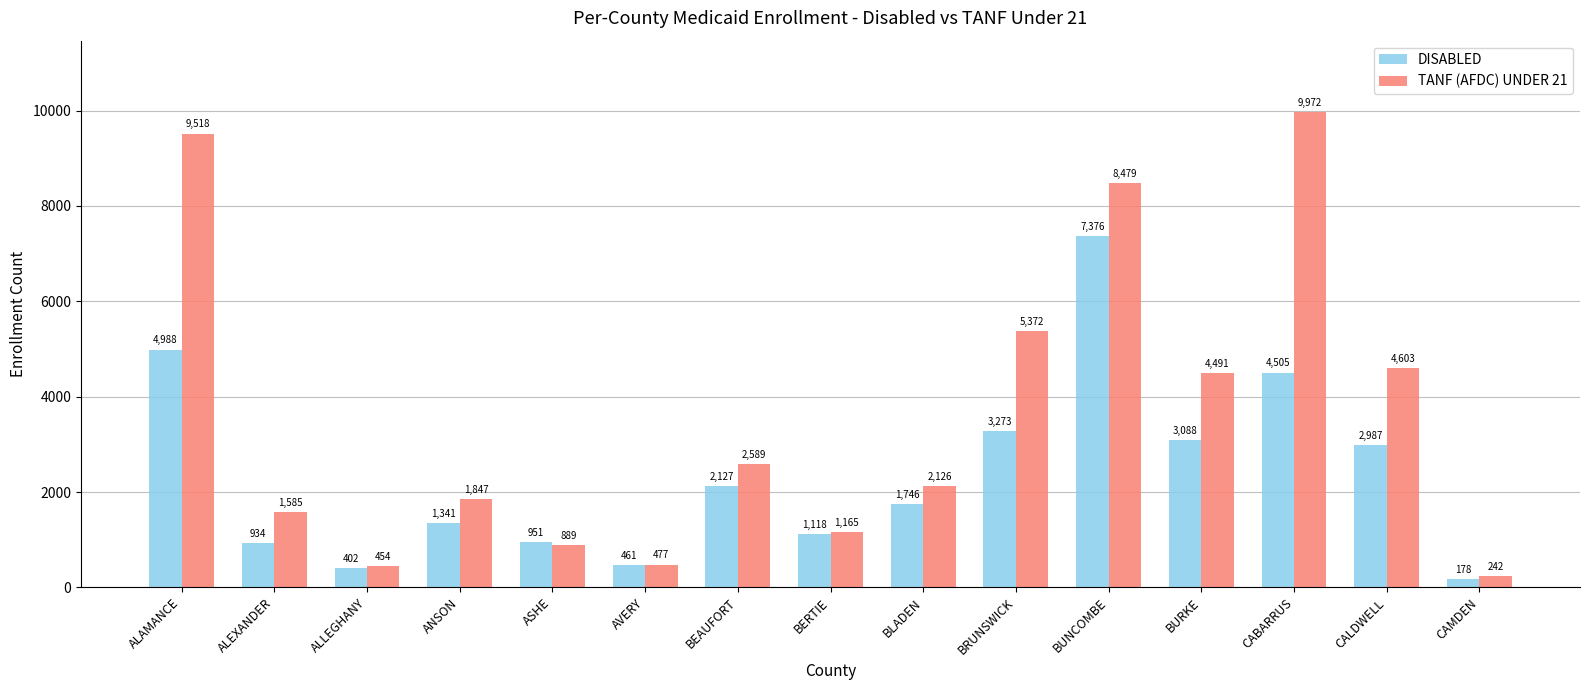

What is the sum of the DISABLED values at ANSON and CAMDEN?

1519